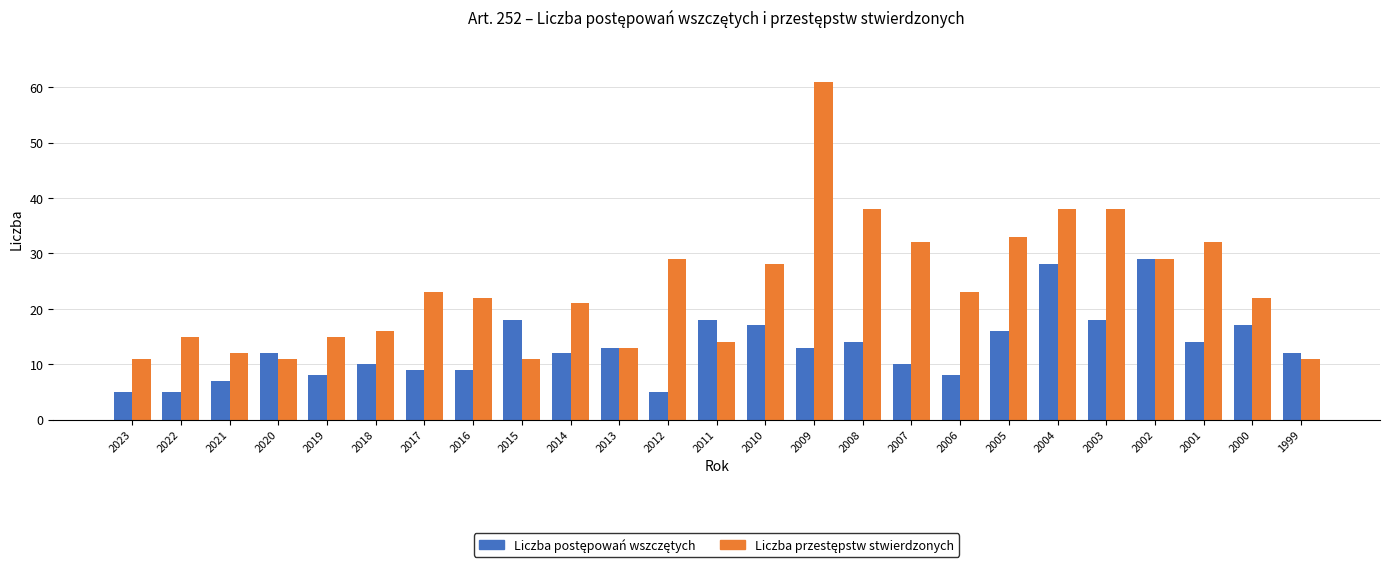

How many bars are there in total?

50